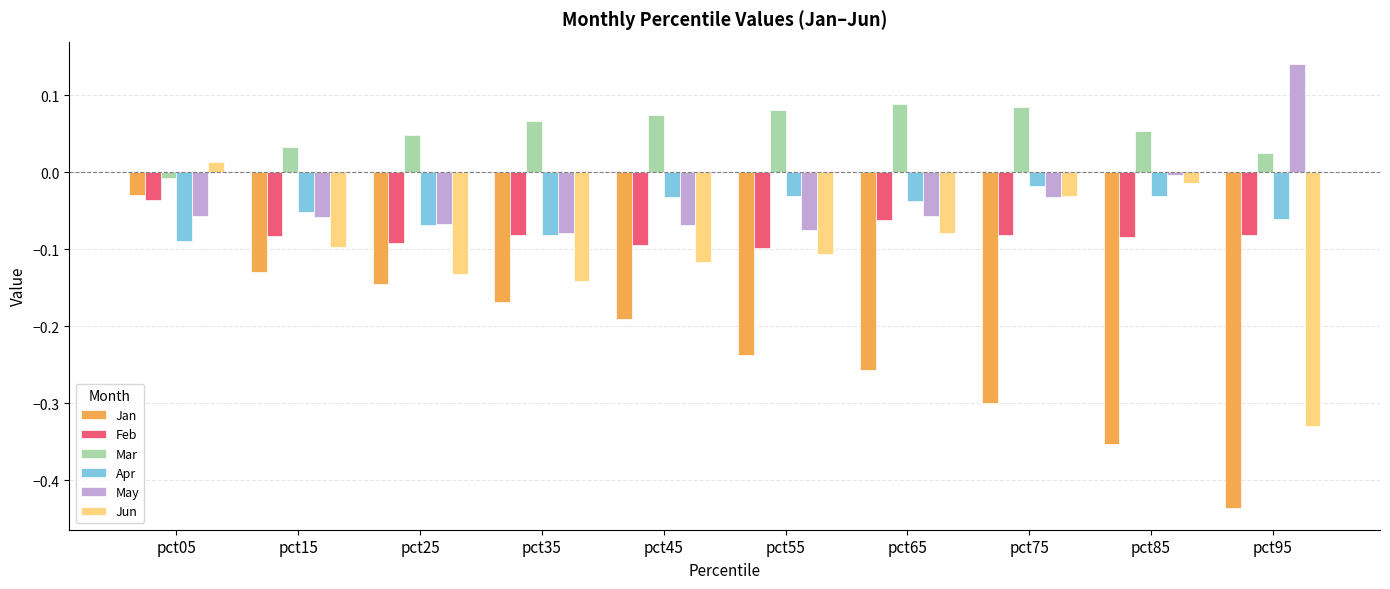

The value of May at pct55 is -0.1. True or false?

True